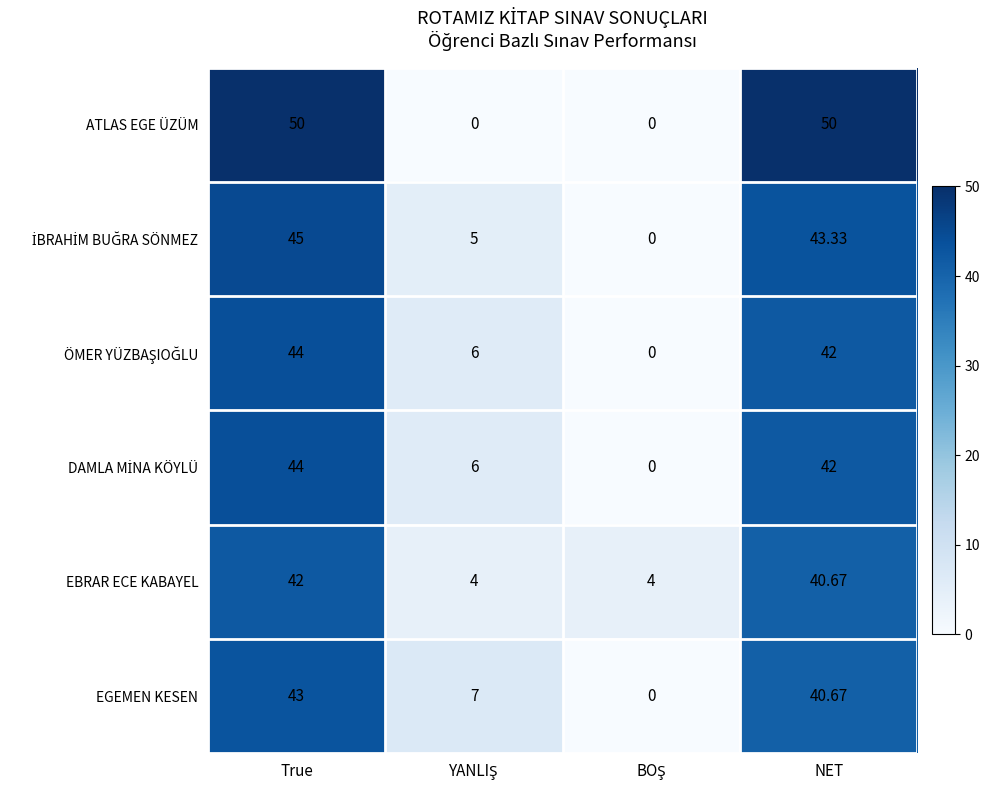

Which series has the largest range (max minus min)?

ATLAS EGE ÜZÜM